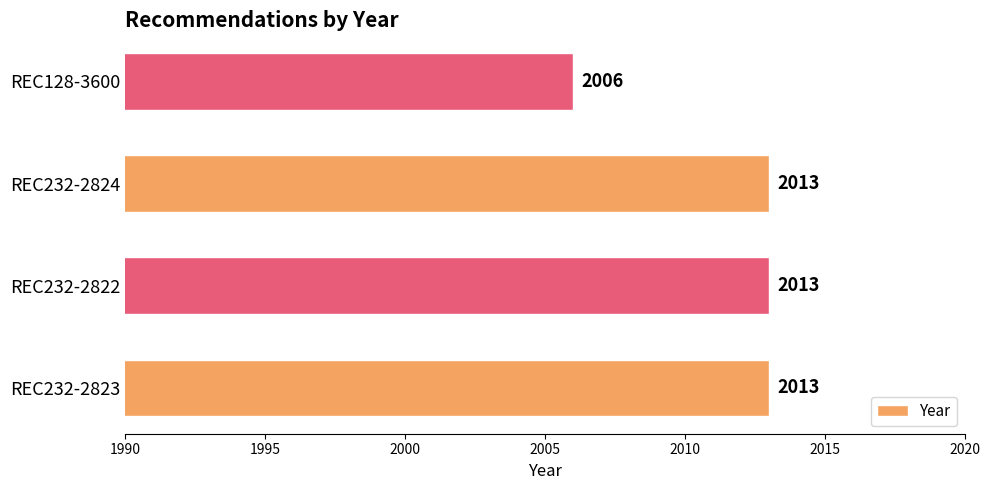

What is the minimum value shown in the chart?

2006